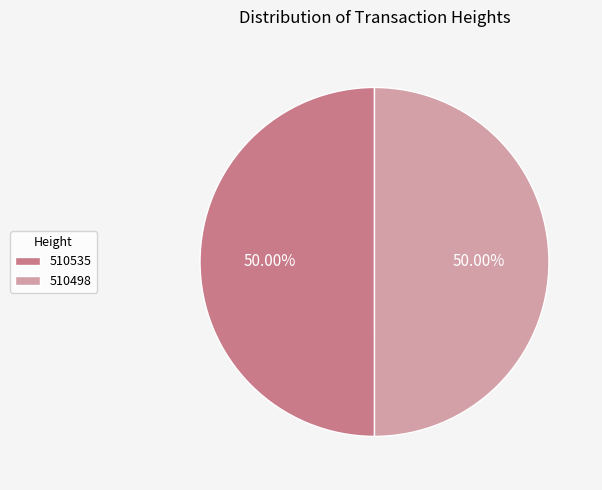

True or false: 510535 accounts for 50% of the total.

True